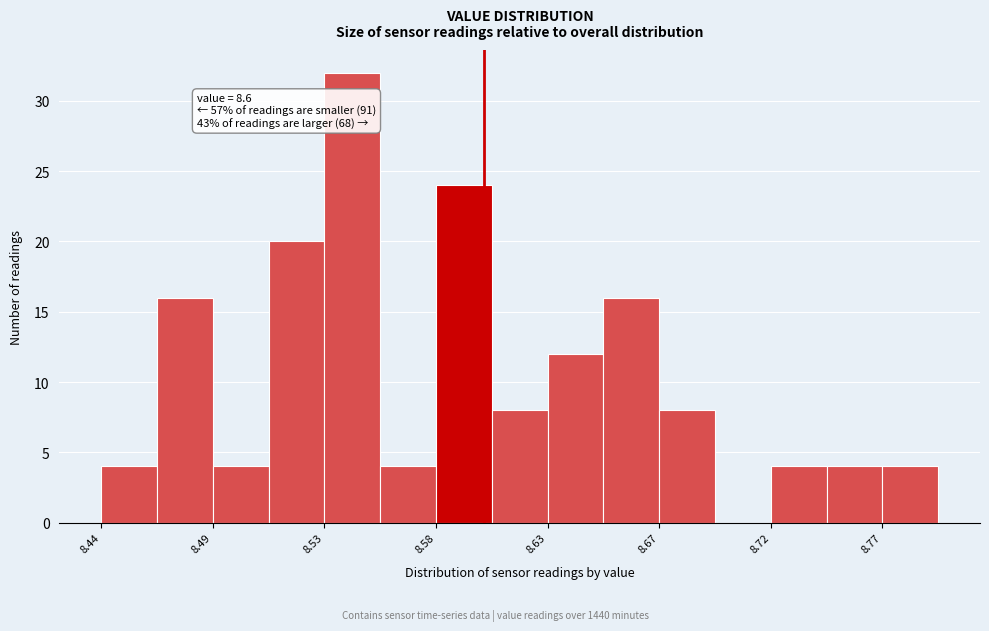

Over which range of the x-axis is the bar tallest?

8.535 to 8.555